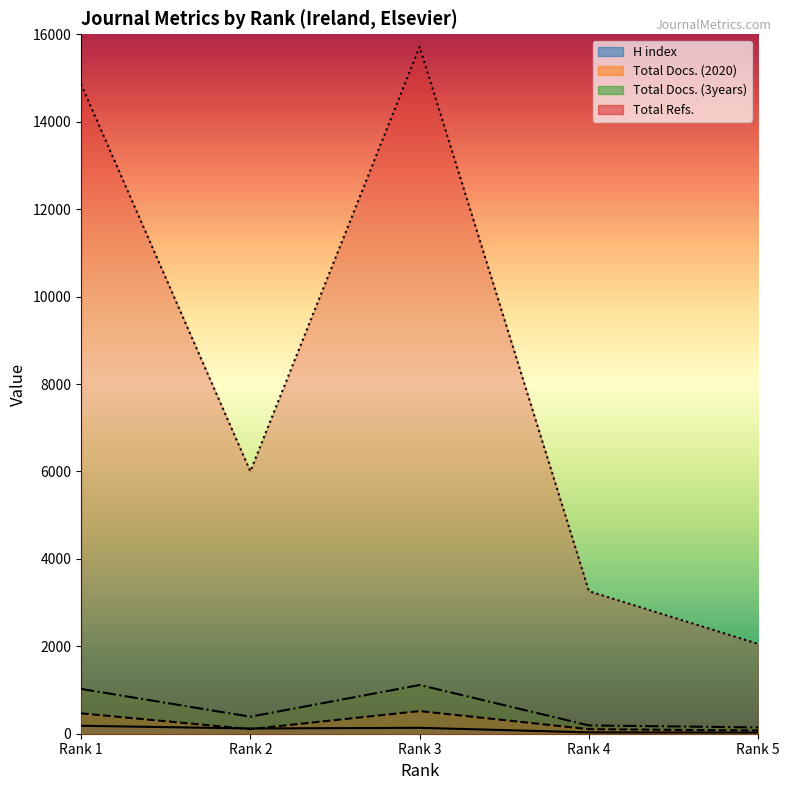

The value of Total Docs. (3years) at Rank 3 is 1115. True or false?

True